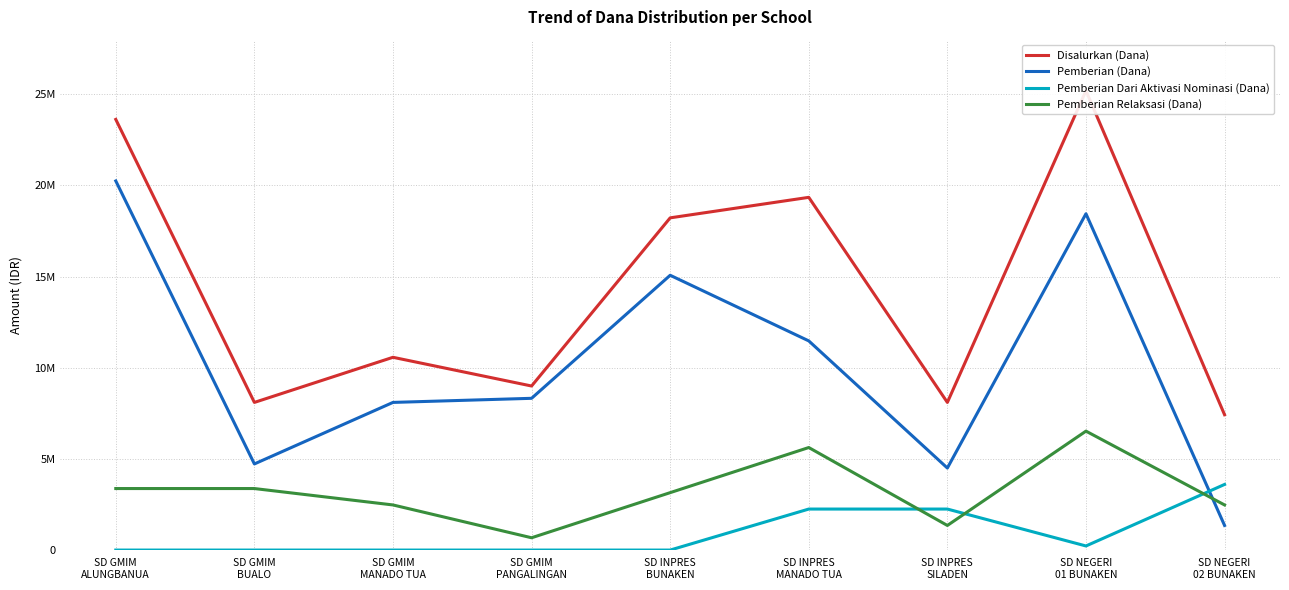

The Pemberian Relaksasi (Dana) series shows 1718274 at SD NEGERI
02 BUNAKEN. True or false?

False